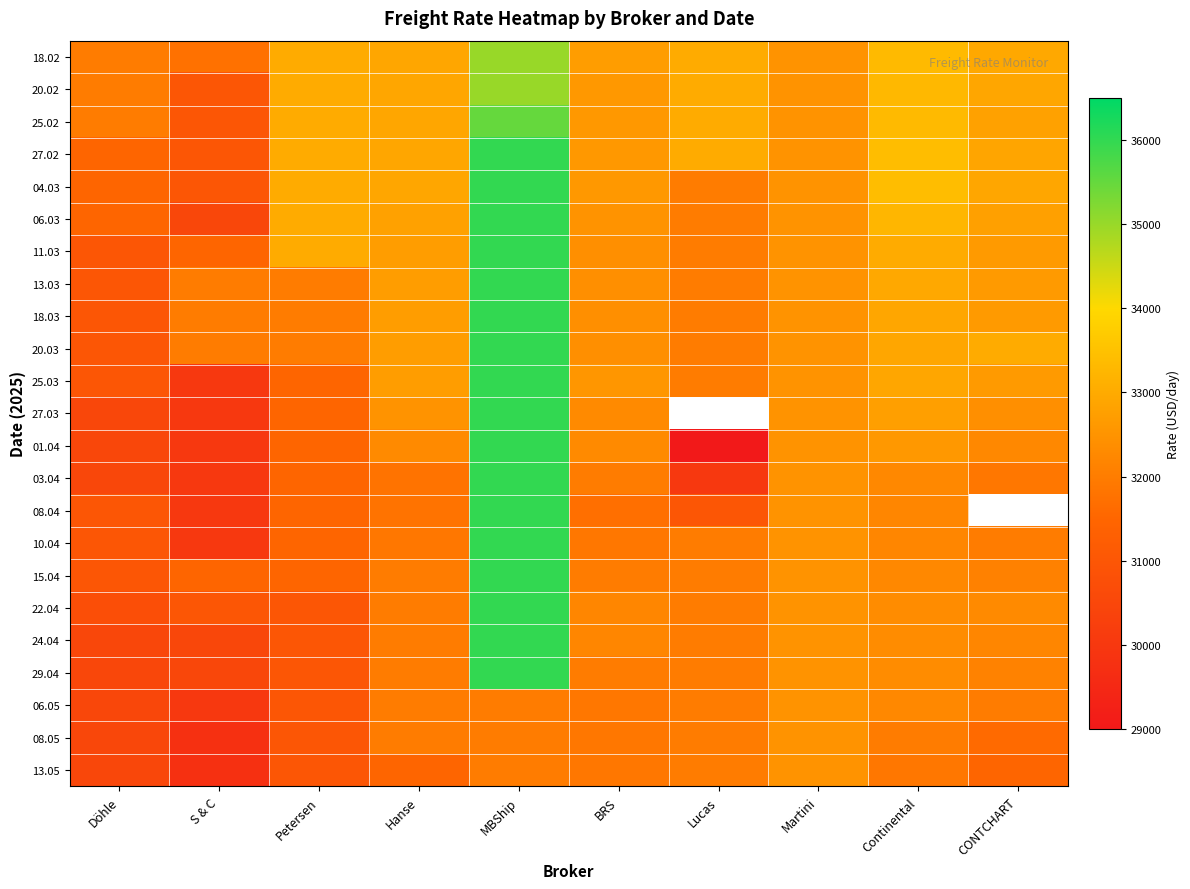

At which category is the sum across all series the highest?

MBShip